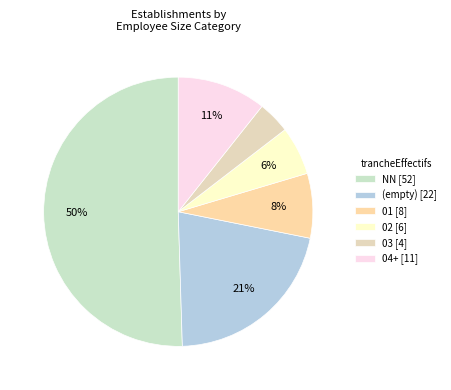

Which category has the smallest portion of the pie?

03 [4]